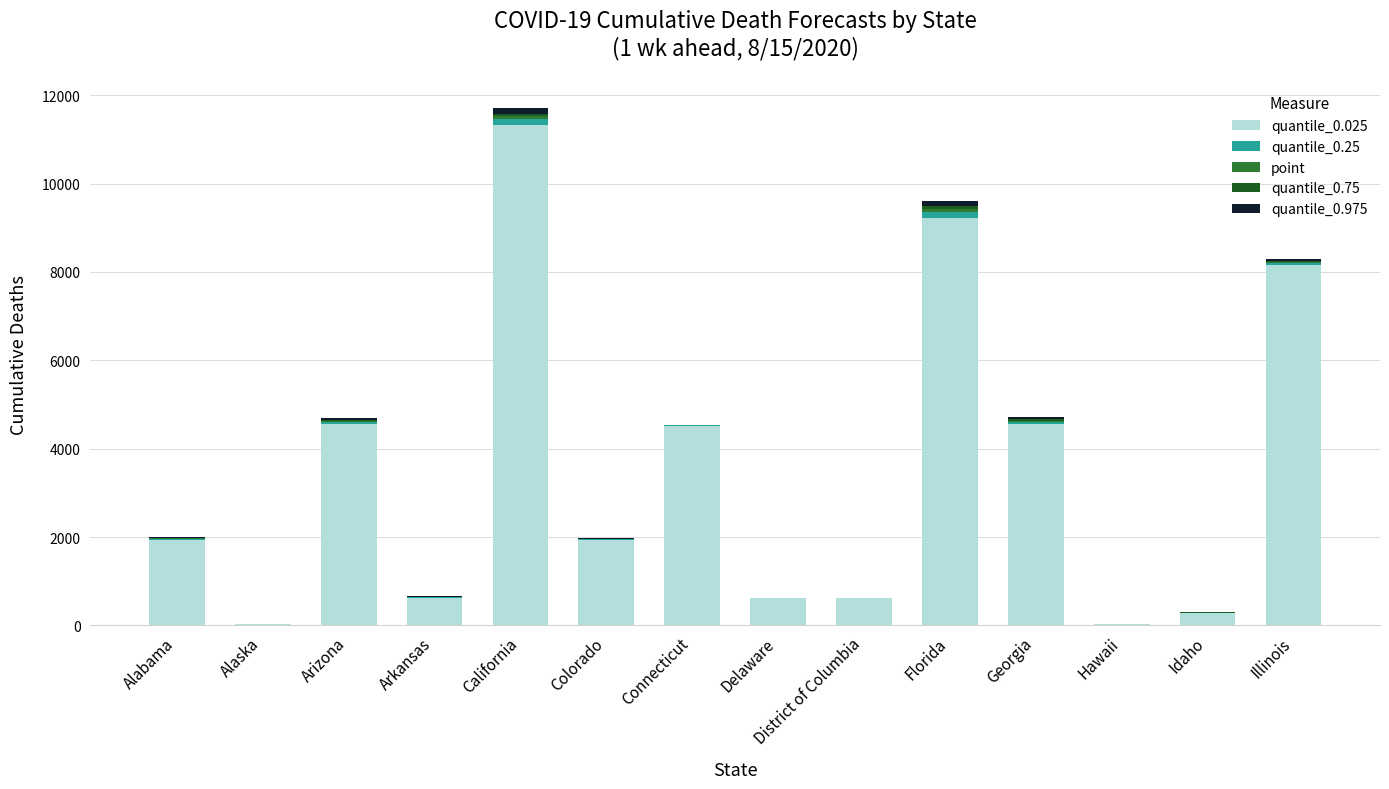

At which category is the sum across all series the highest?

California